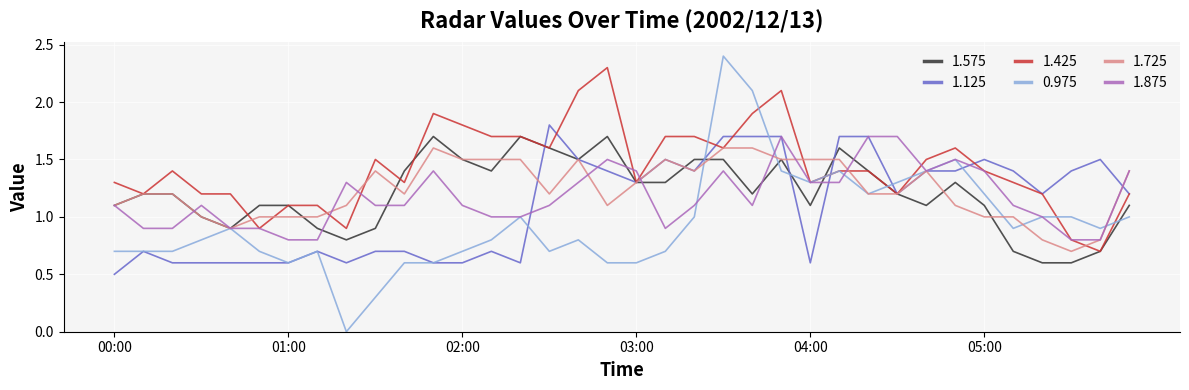

True or false: 1.875 has more than 2 interior local peaks.

True